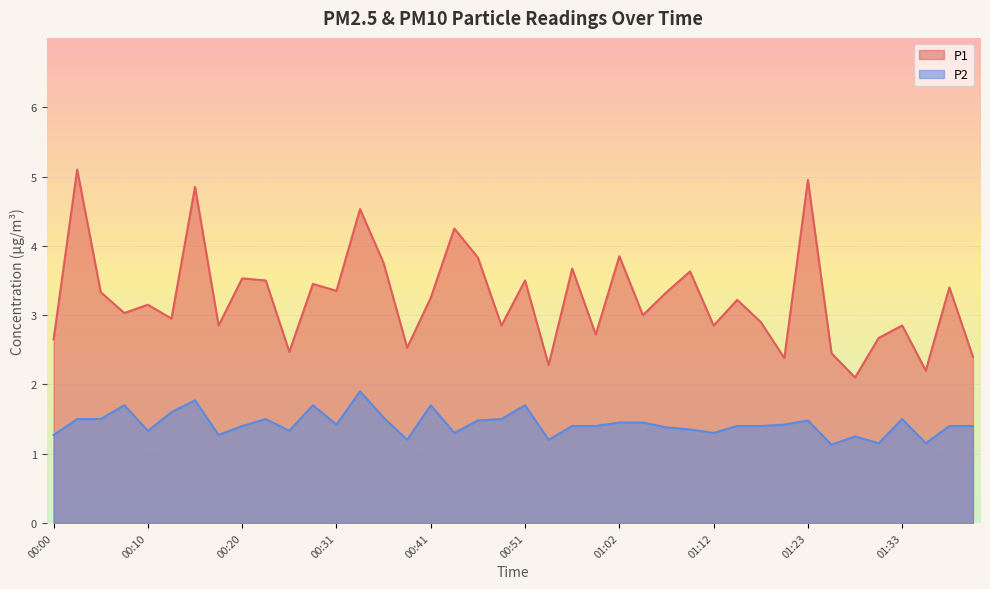

How many values in the P1 series exceed 3?

22